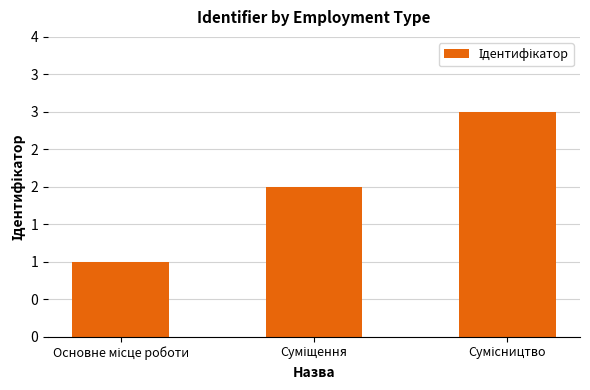

What is the average value?

2